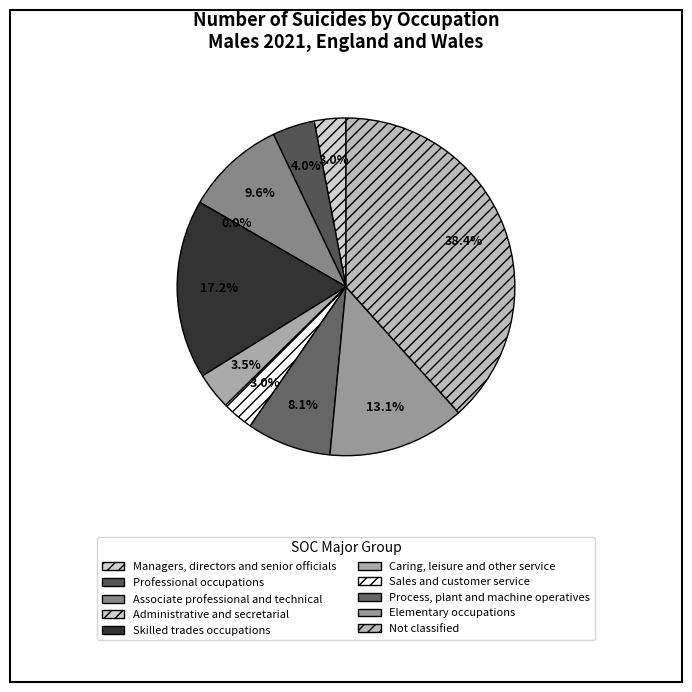

How many segments does this pie chart have?

10